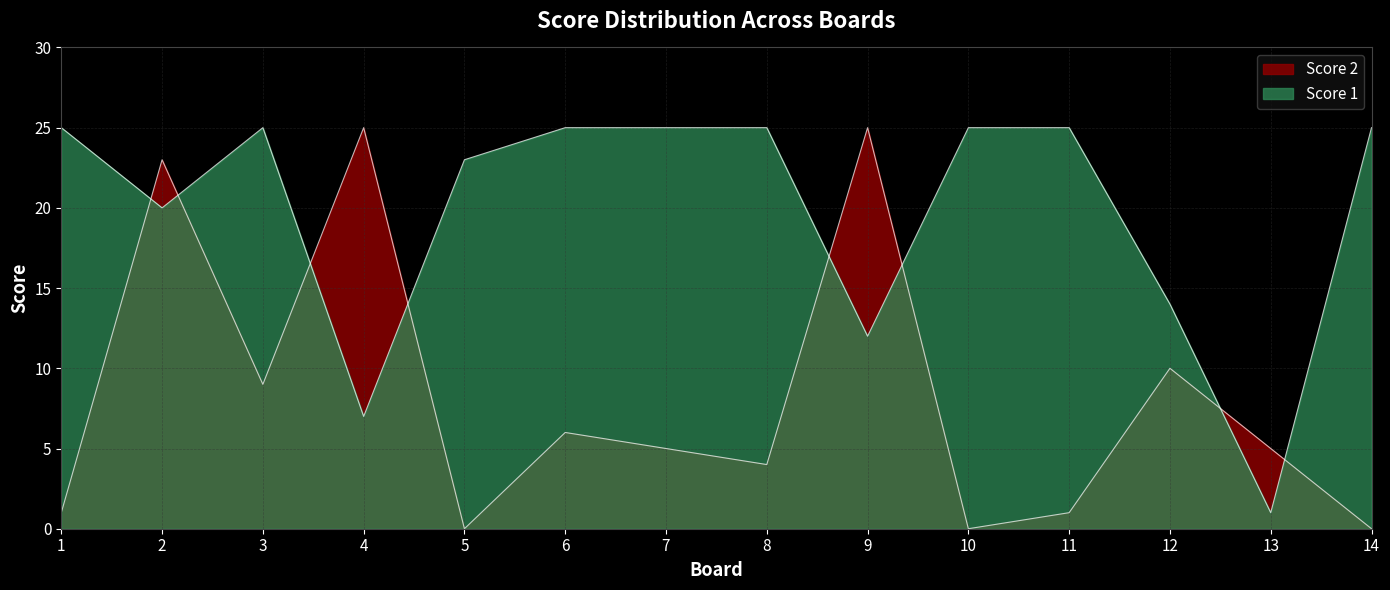

What is the value of the Score 1 point at the 5th from the left?

23